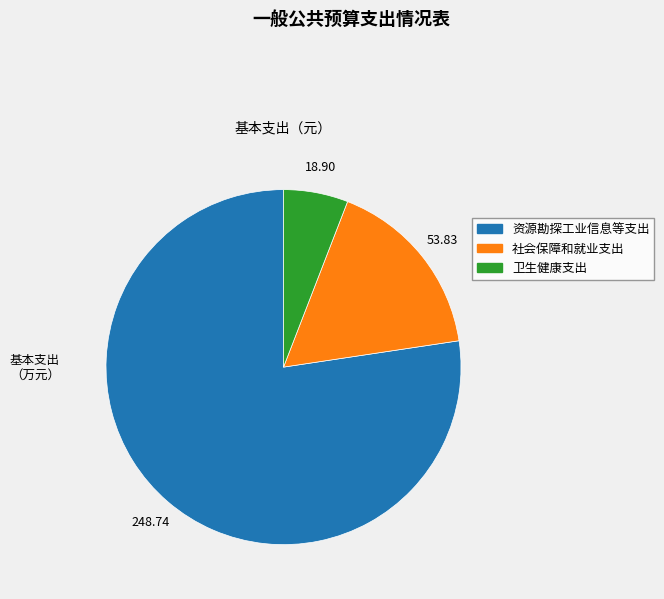

Approximately how many times larger is the value at 资源勘探工业信息等支出 compared to 社会保障和就业支出?

4.6